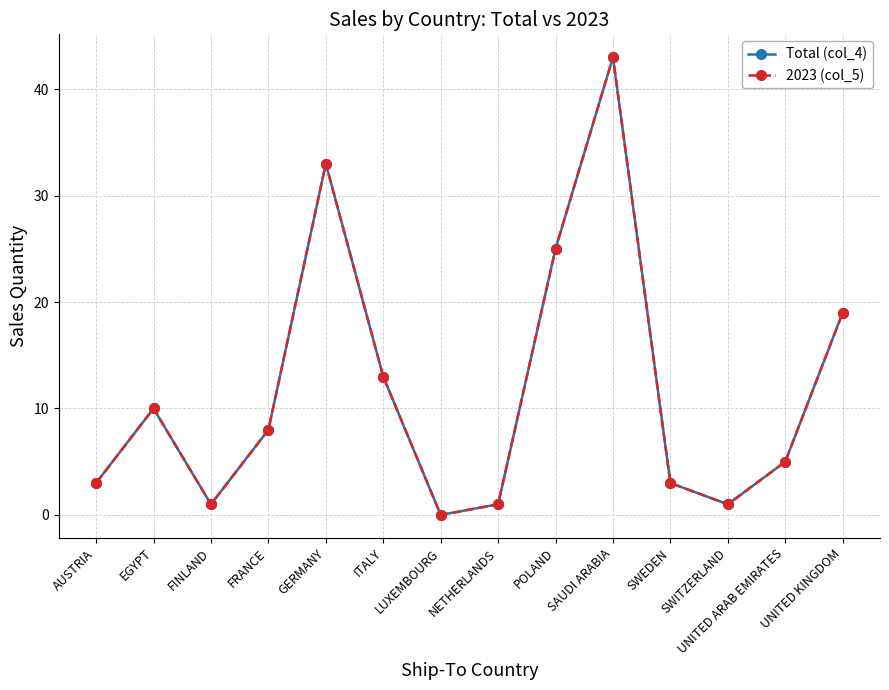

Does the chart have visible grid lines?

Yes